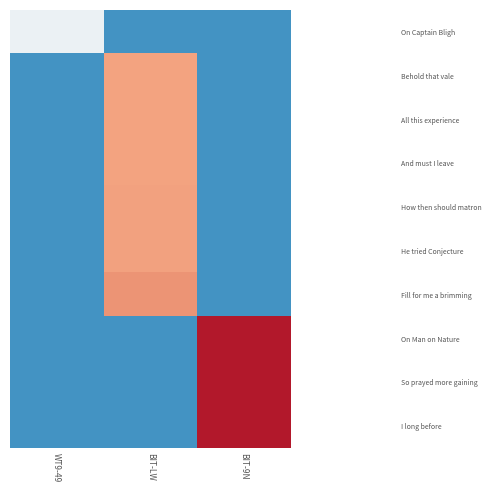

Reading left to right, extract all data points from this chart.

On Captain Bligh: WT9-49=8700	BIT-LW=0	BIT-9N=0
Behold that vale: WT9-49=0	BIT-LW=16171	BIT-9N=0
All this experience: WT9-49=0	BIT-LW=16173	BIT-9N=0
And must I leave: WT9-49=0	BIT-LW=16206	BIT-9N=0
How then should matron: WT9-49=0	BIT-LW=16253	BIT-9N=0
He tried Conjecture: WT9-49=0	BIT-LW=16258	BIT-9N=0
Fill for me a brimming: WT9-49=0	BIT-LW=16853	BIT-9N=0
On Man on Nature: WT9-49=0	BIT-LW=0	BIT-9N=22559
So prayed more gaining: WT9-49=0	BIT-LW=0	BIT-9N=22560
I long before: WT9-49=0	BIT-LW=0	BIT-9N=22562